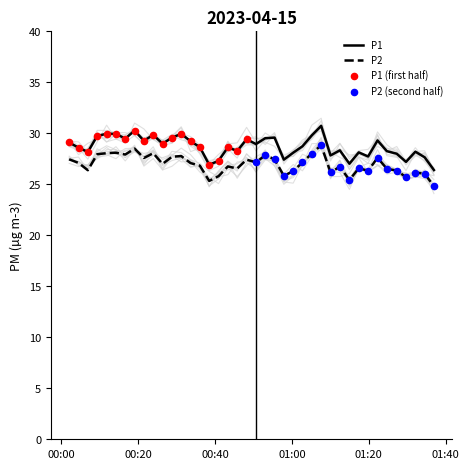

True or false: P1 and P2 cross at least once.

False